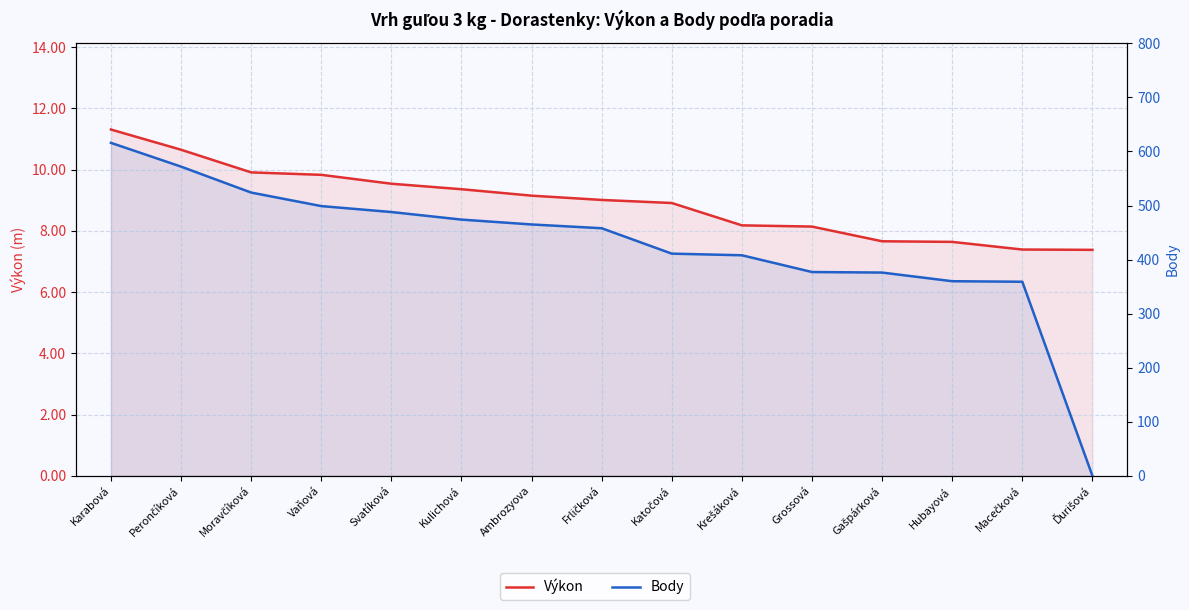

What is the highest value of the Výkon series?

11.3